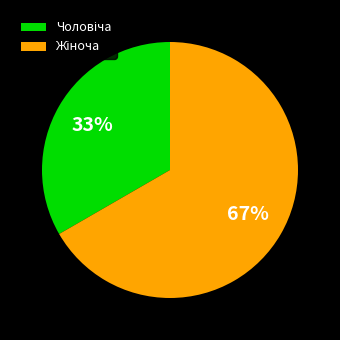

To the nearest percent, what is the average slice percentage?

50%